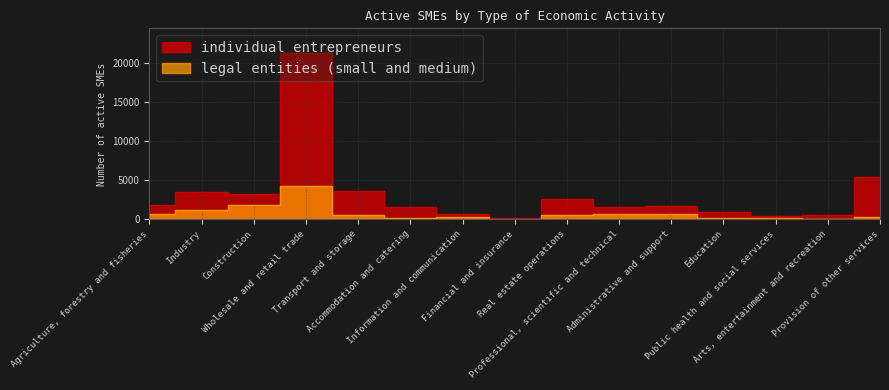

True or false: legal entities (small and medium) has more than 2 points higher than both neighbors.

True